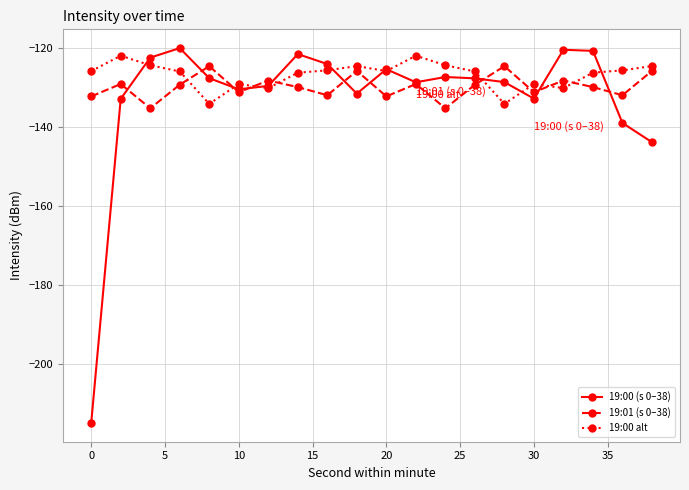

True or false: 19:00 (s 0–38) has more than 1 points higher than both neighbors.

True